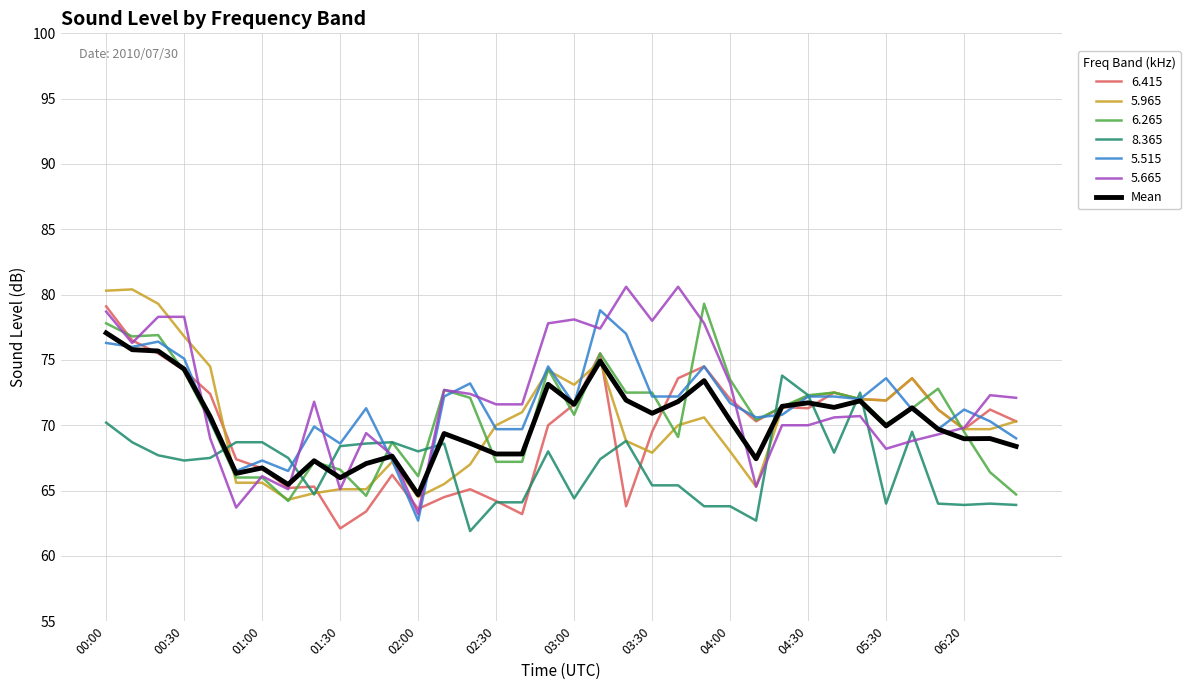

What is the lowest value of the 5.515 series?

62.7